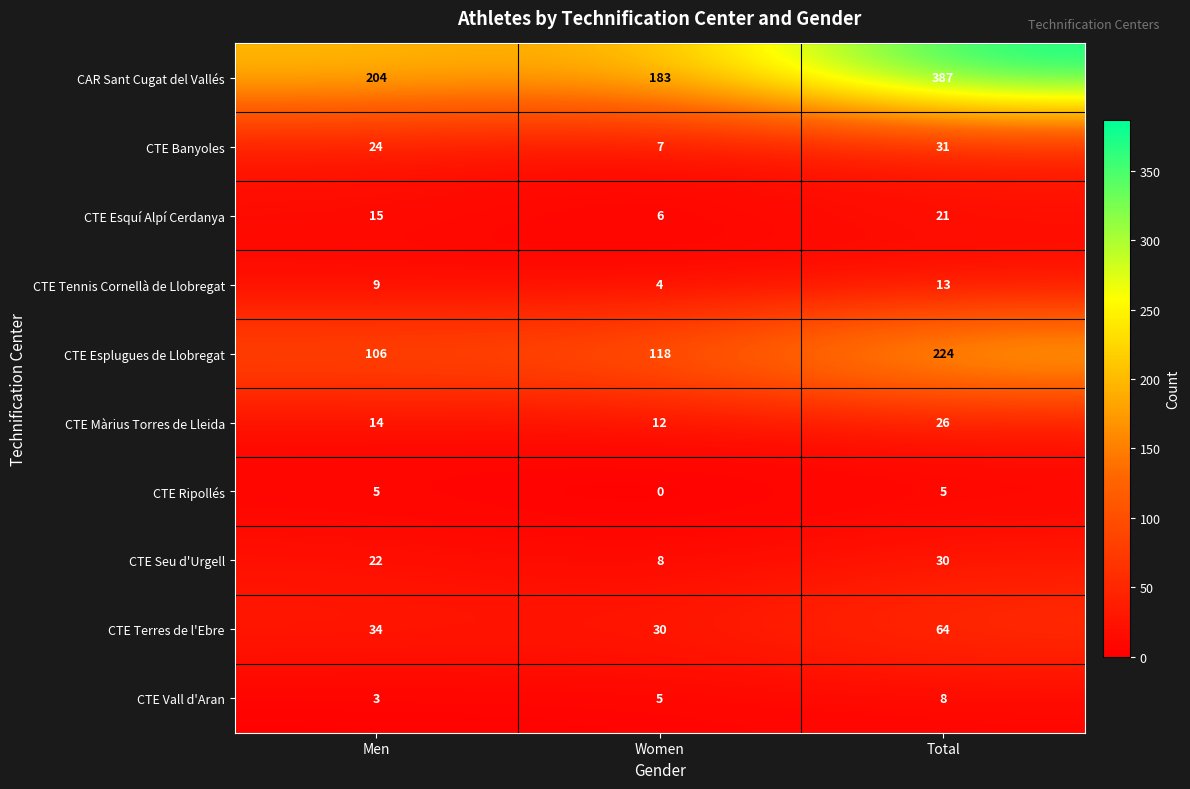

At which label is CTE Vall d'Aran closest to 5?

Women